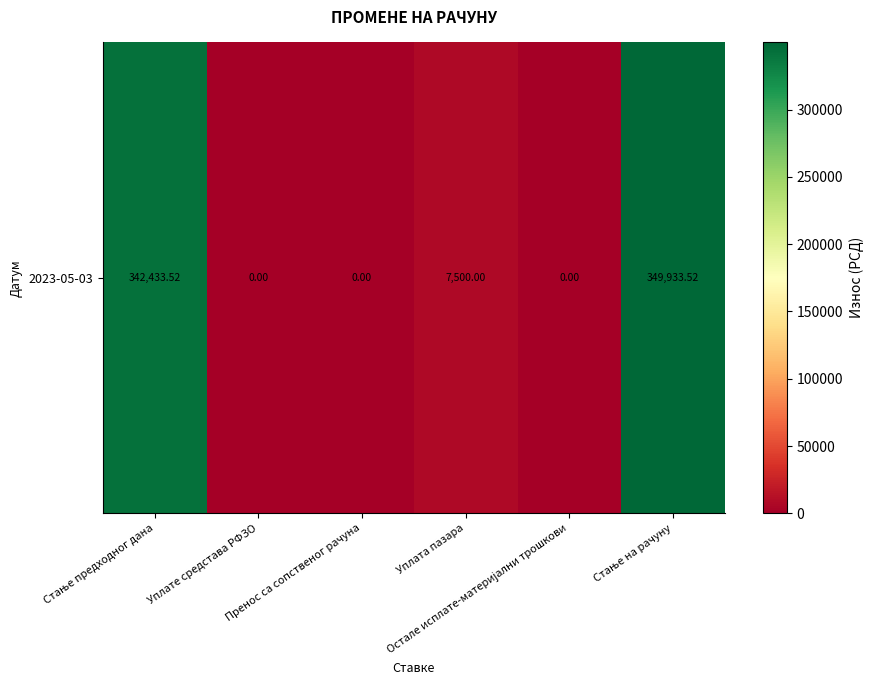

Is it true that the value at Стање предходног дана is 342433.5?

True